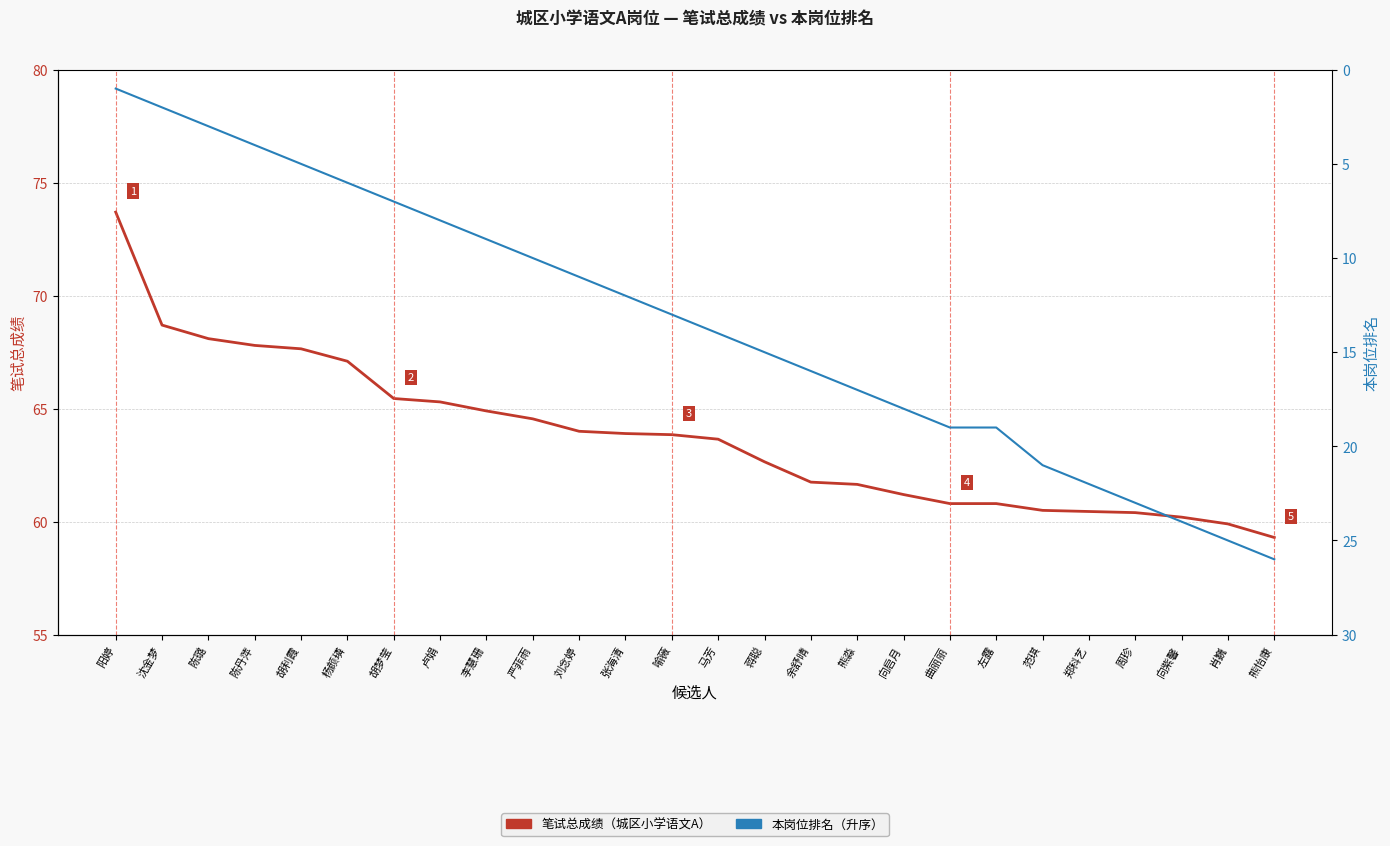

What is the minimum value shown in the chart?

1.0